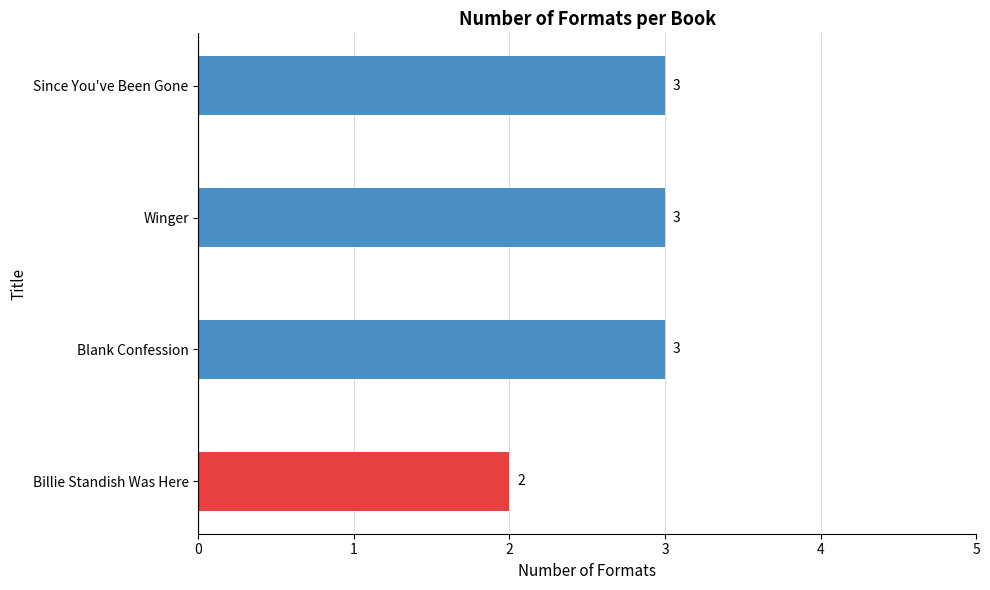

What is the sum of all values?

11